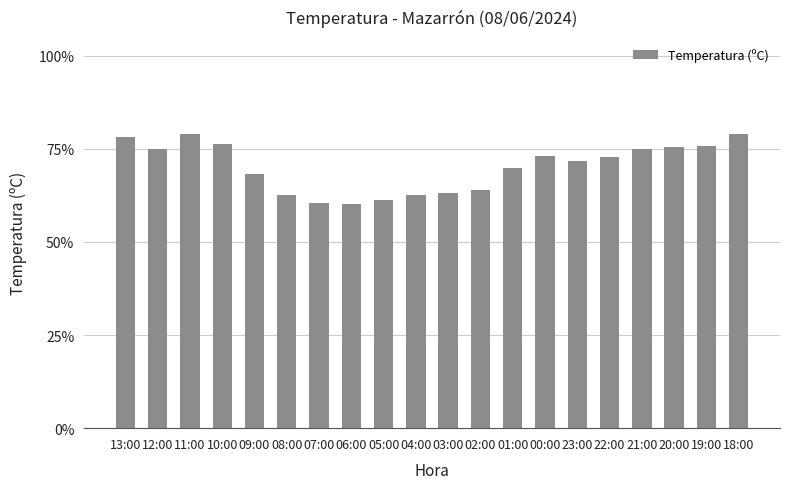

Count the values in the range 0 to 1.

20